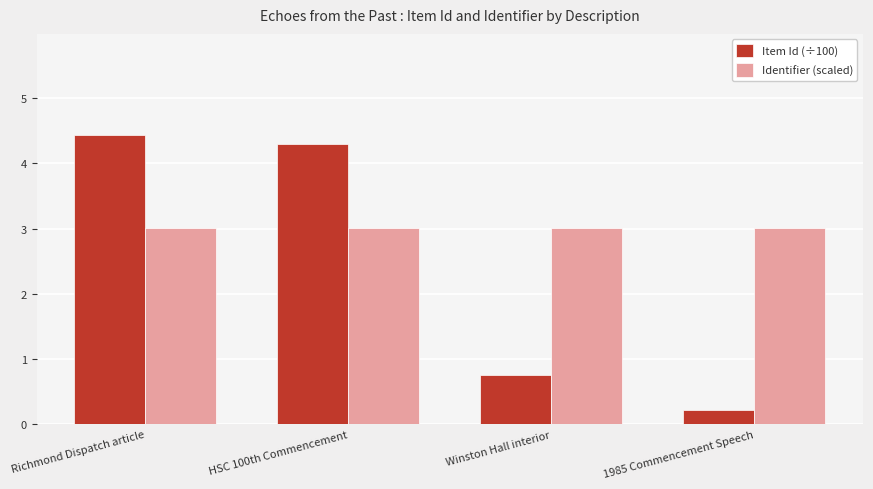

Reading left to right, extract all data points from this chart.

Item Id (÷100): Richmond Dispatch article=4.4	HSC 100th Commencement=4.3	Winston Hall interior=0.8	1985 Commencement Speech=0.2
Identifier (scaled): Richmond Dispatch article=3.0	HSC 100th Commencement=3.0	Winston Hall interior=3.0	1985 Commencement Speech=3.0